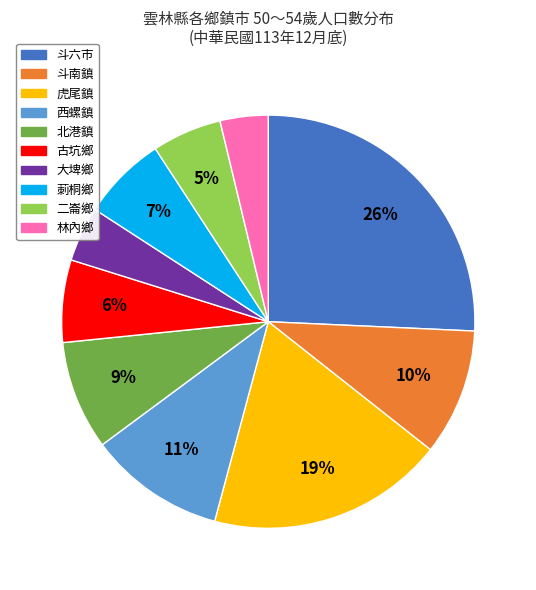

To the nearest percent, what is the difference between the 西螺鎮 and 斗六市 slice percentages?

15%